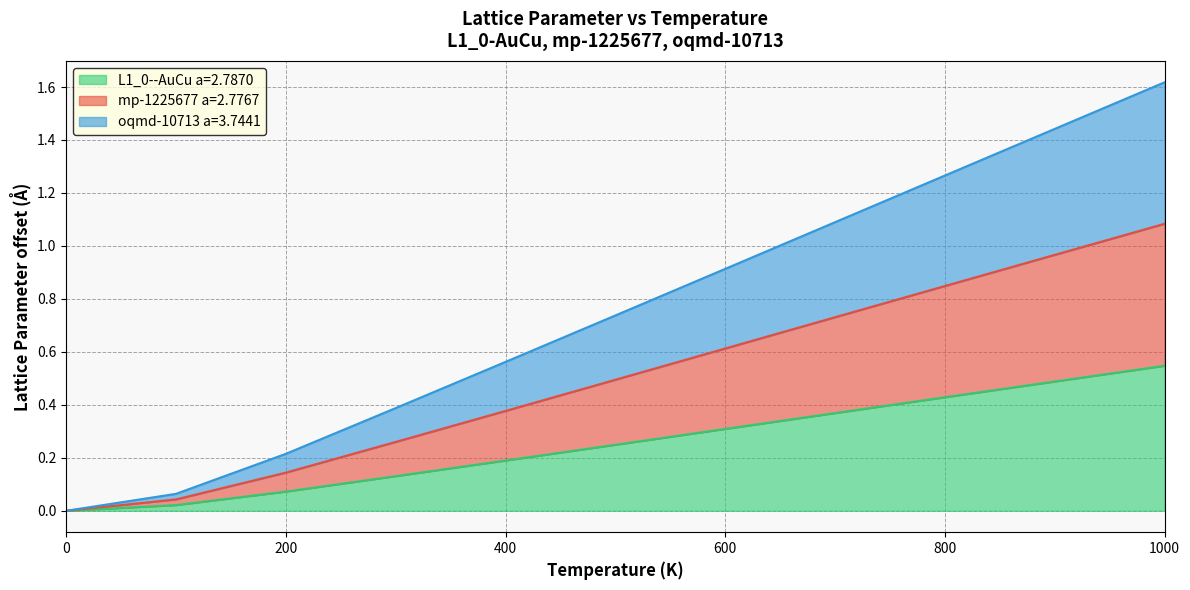

List the series in order of their peak value, lowest first.

L1_0--AuCu a=2.7870, mp-1225677 a=2.7767, oqmd-10713 a=3.7441